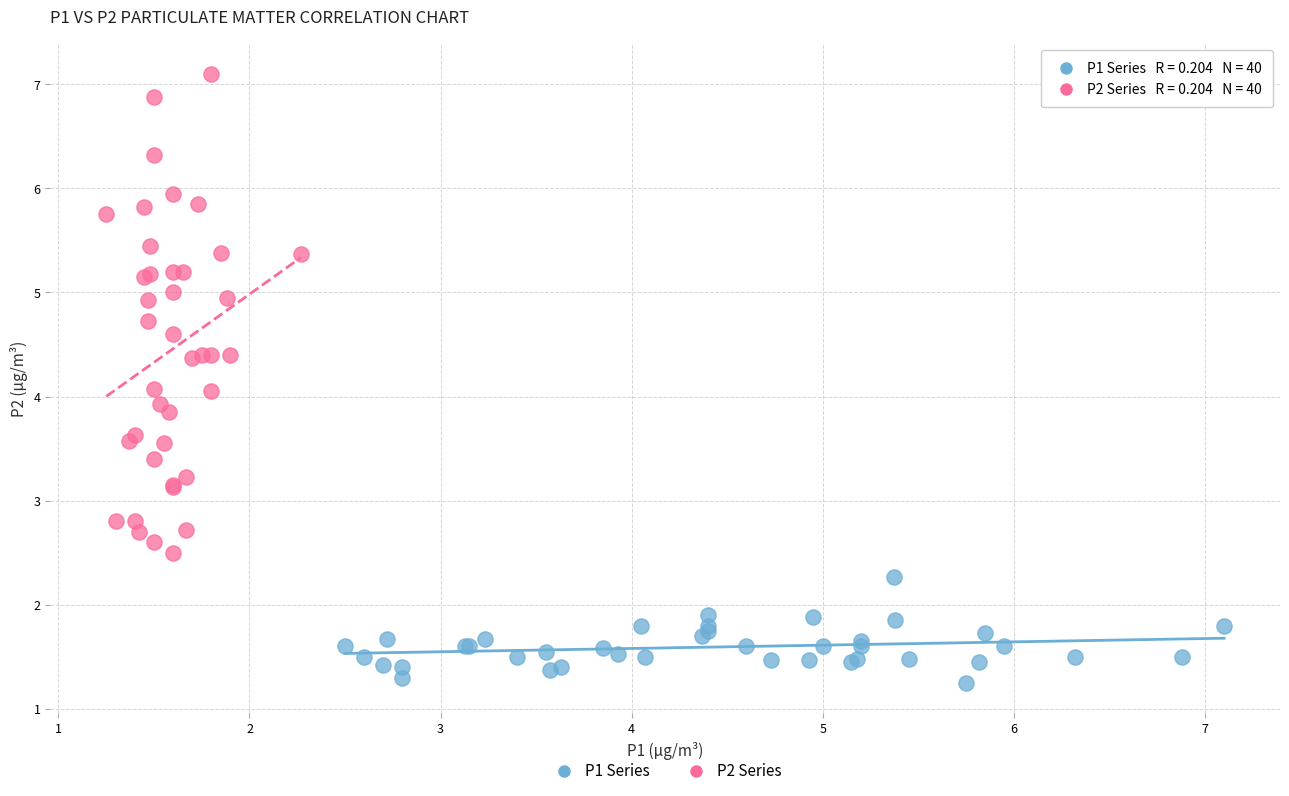

Which series reaches the minimum Y coordinate?

P1 Series